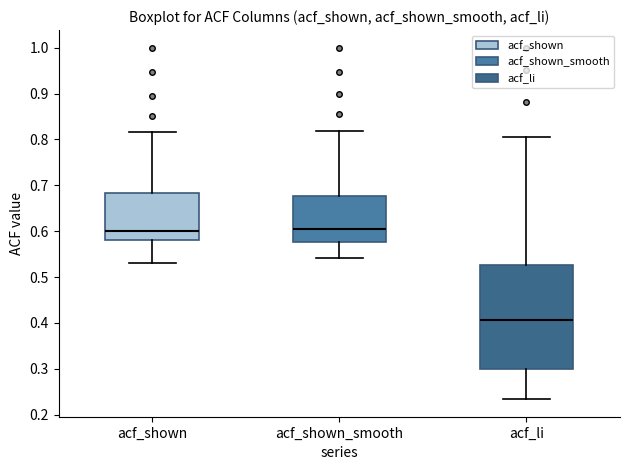

Which box's median line is the lowest?

acf_li